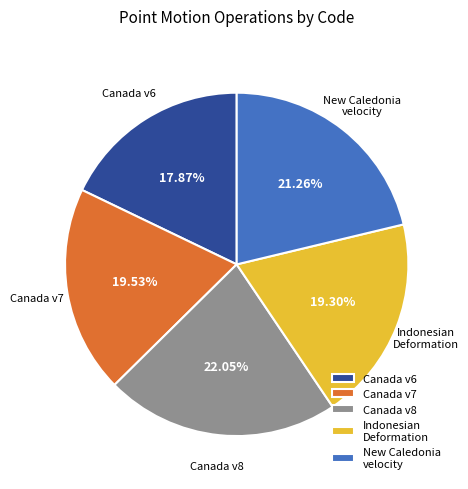

What is the ratio of the value at Canada v8 to the value at Canada v7?

1.1